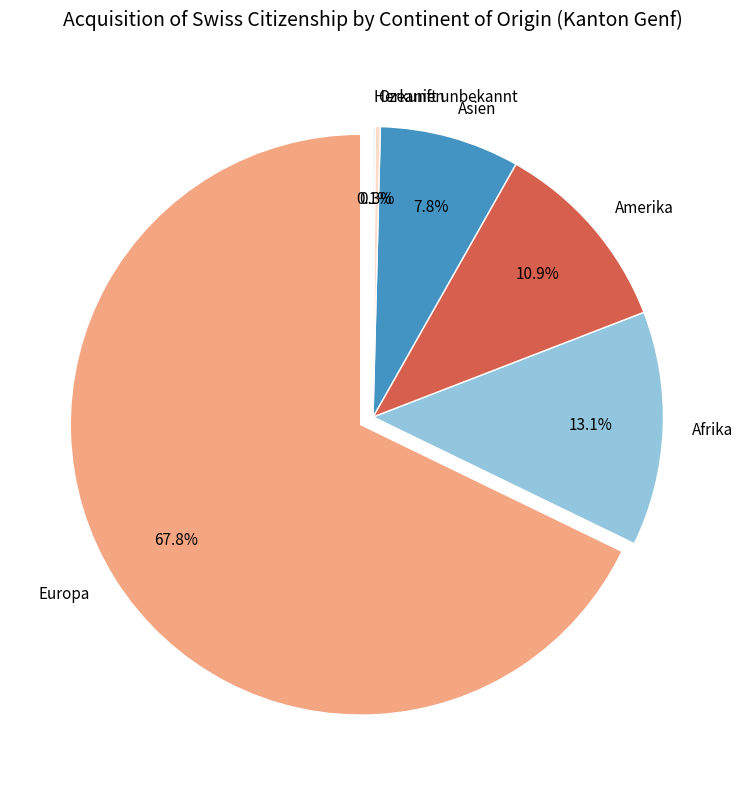

Do Herkunft unbekannt and Amerika together represent more than half of the pie?

No